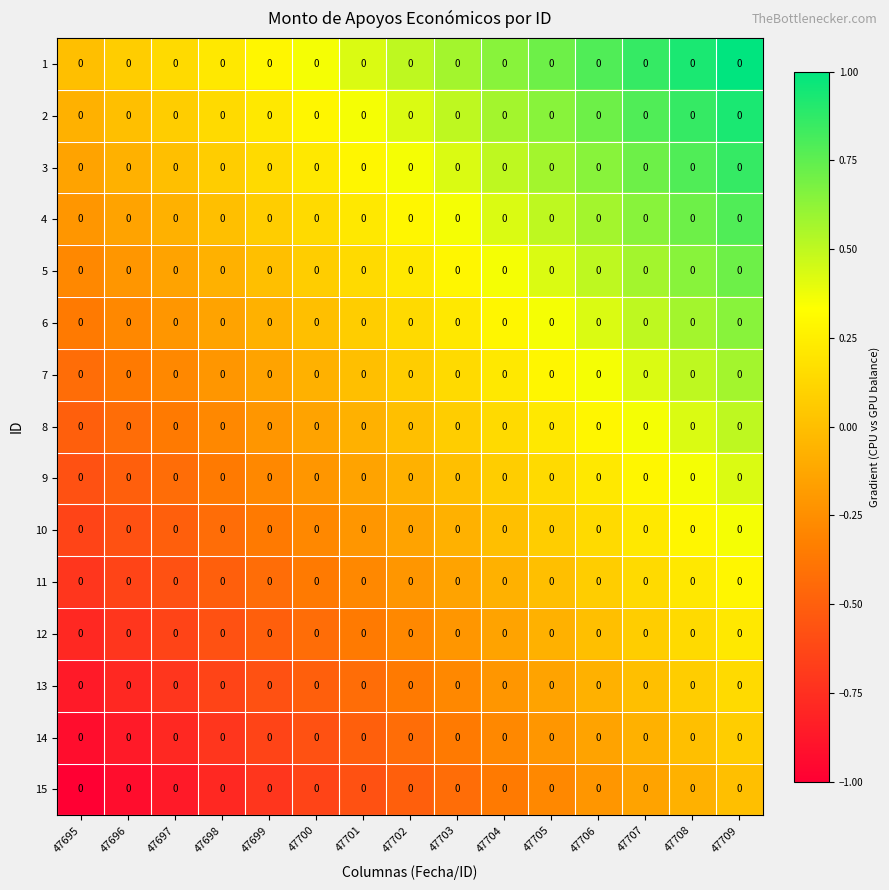

Where is 7 nearest to the value 0?

47701